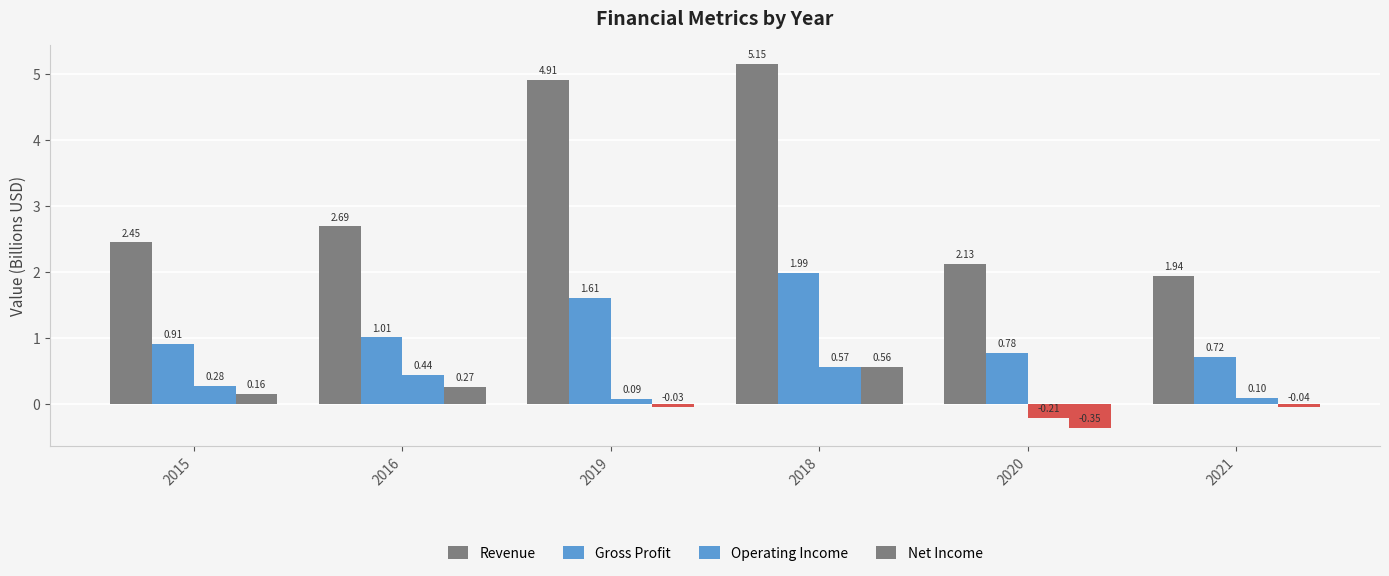

At which label does Net Income reach its minimum?

2020